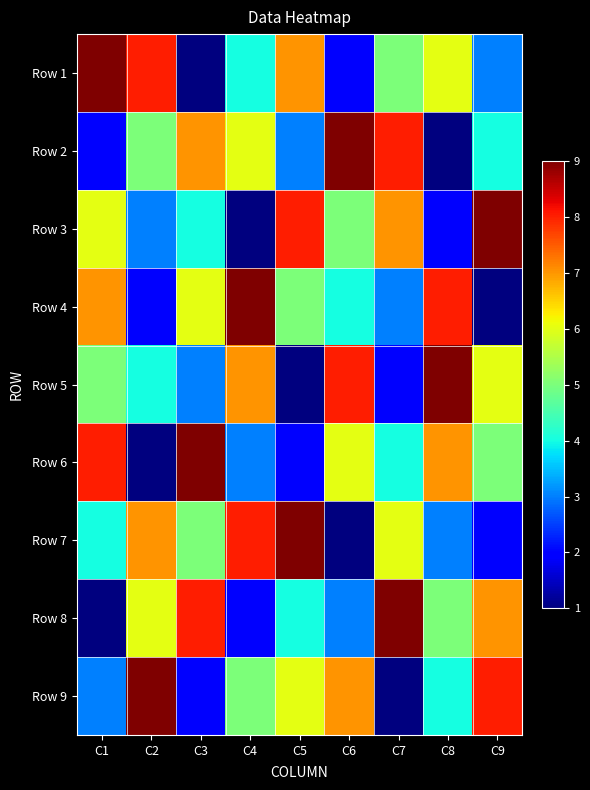

At C9, list the series in order from largest to smallest.

Row 3, Row 9, Row 8, Row 5, Row 6, Row 2, Row 1, Row 7, Row 4